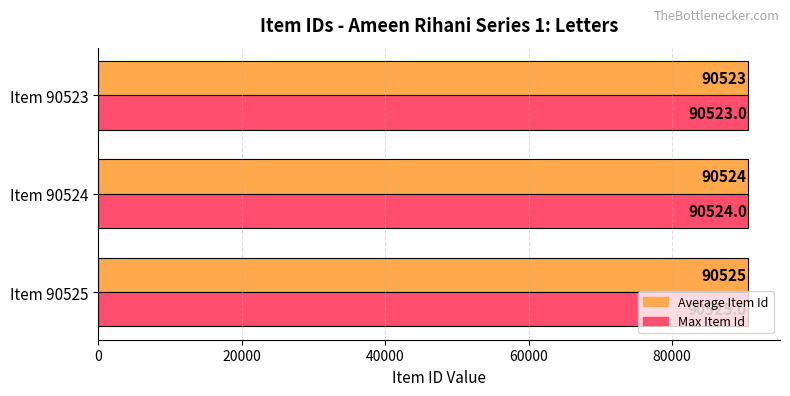

What is the total value across all series at Item 90525?

181050